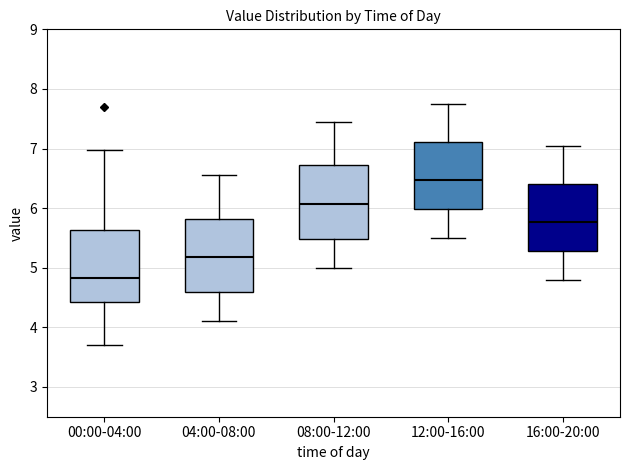

Reading left to right, transcribe this box plot: for each box, give where its median line is, the range the box spans, and where its two whiskers end, as read against the y-axis. The values are not printed on the chart, so give them approximately, as read against the axis.

00:00-04:00: median 4.8, box 4.4 to 5.6, whiskers 3.7 to 7.0
04:00-08:00: median 5.2, box 4.6 to 5.8, whiskers 4.1 to 6.6
08:00-12:00: median 6.1, box 5.5 to 6.7, whiskers 5.0 to 7.5
12:00-16:00: median 6.5, box 6.0 to 7.1, whiskers 5.5 to 7.8
16:00-20:00: median 5.8, box 5.3 to 6.4, whiskers 4.8 to 7.1